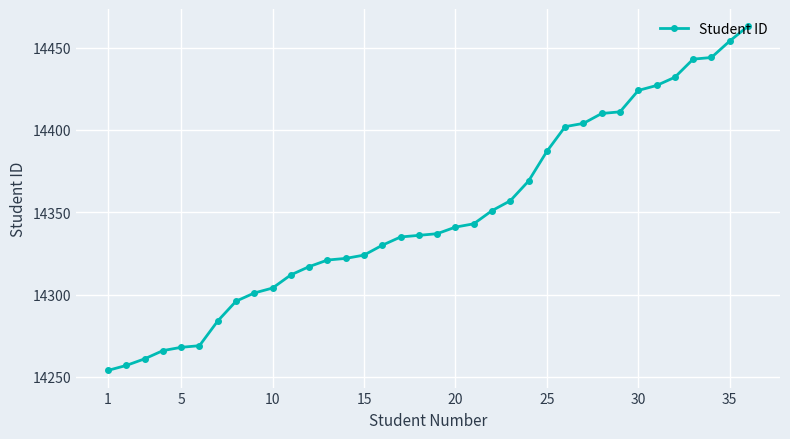

What is the maximum value shown in the chart?

14463